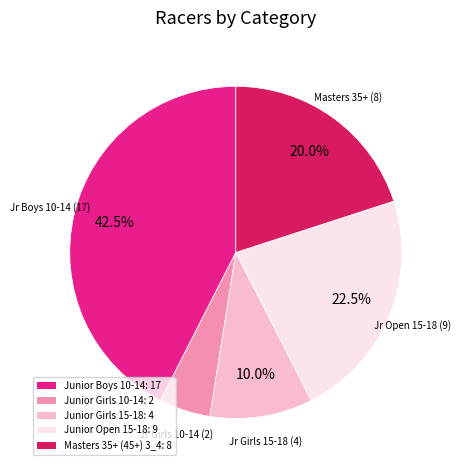

Count the number of slices in the pie.

5